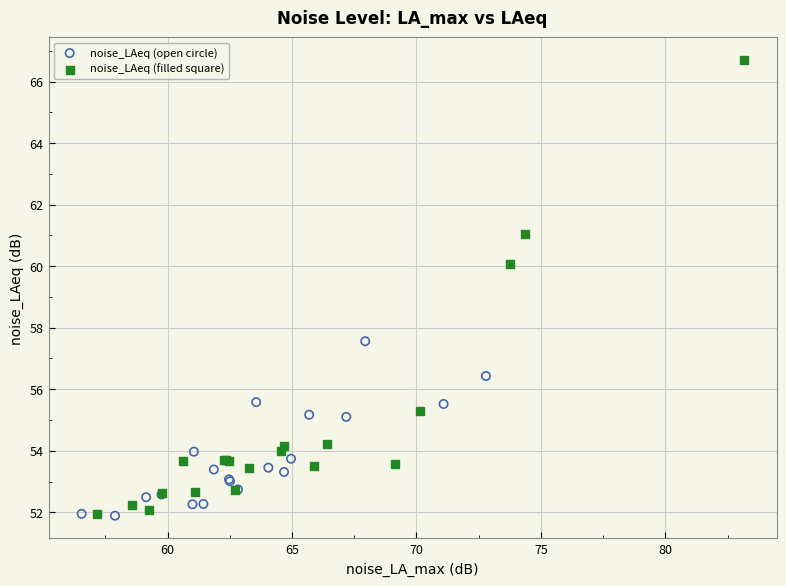

Which series reaches the maximum Y coordinate?

noise_LAeq (filled square)